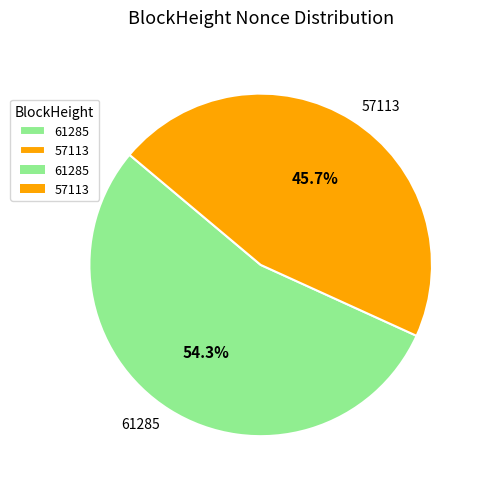

How many slices are in this pie chart?

2